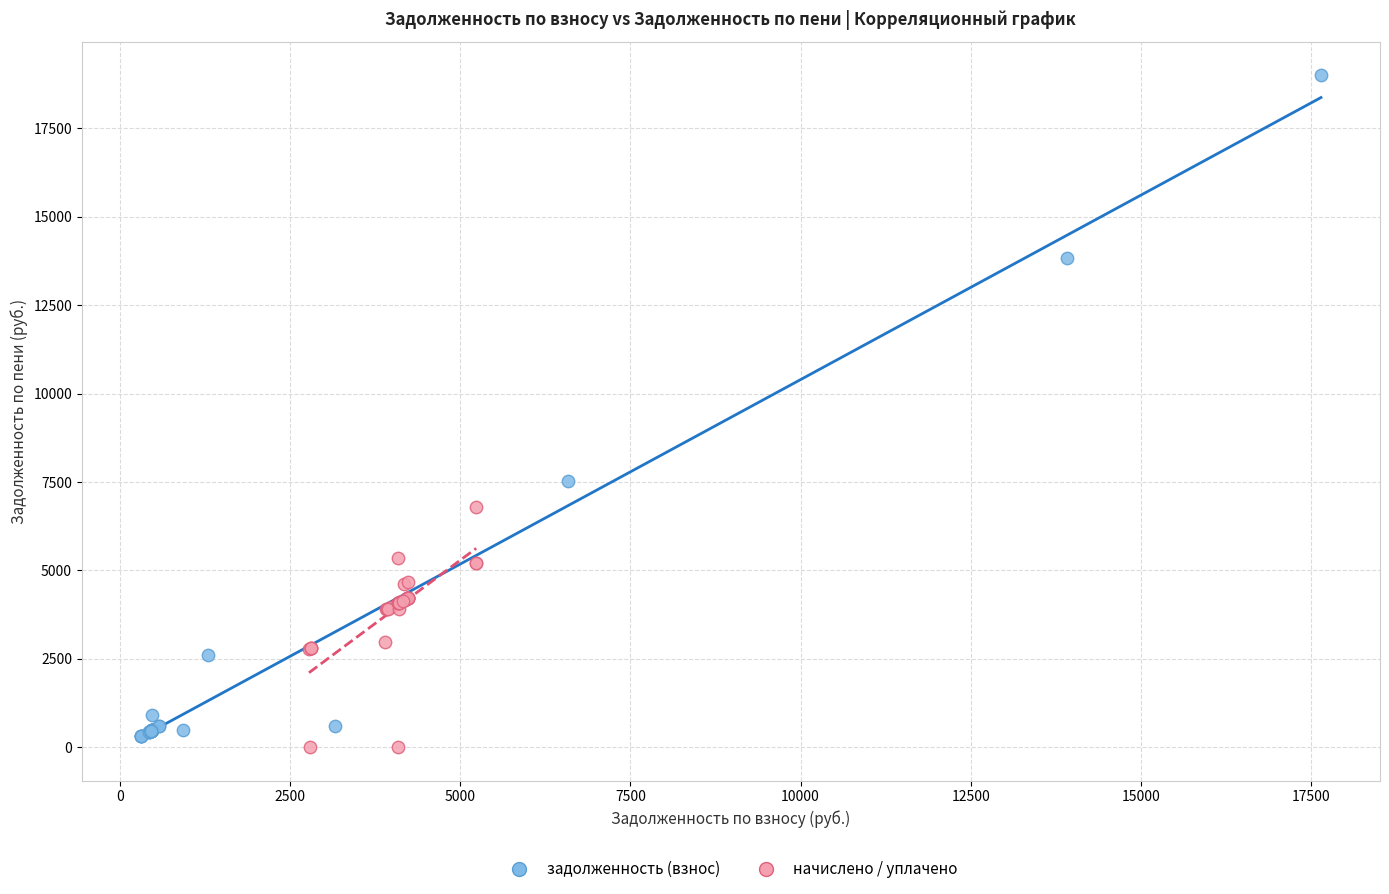

Which series has the widest spread of Y values?

задолженность (взнос)